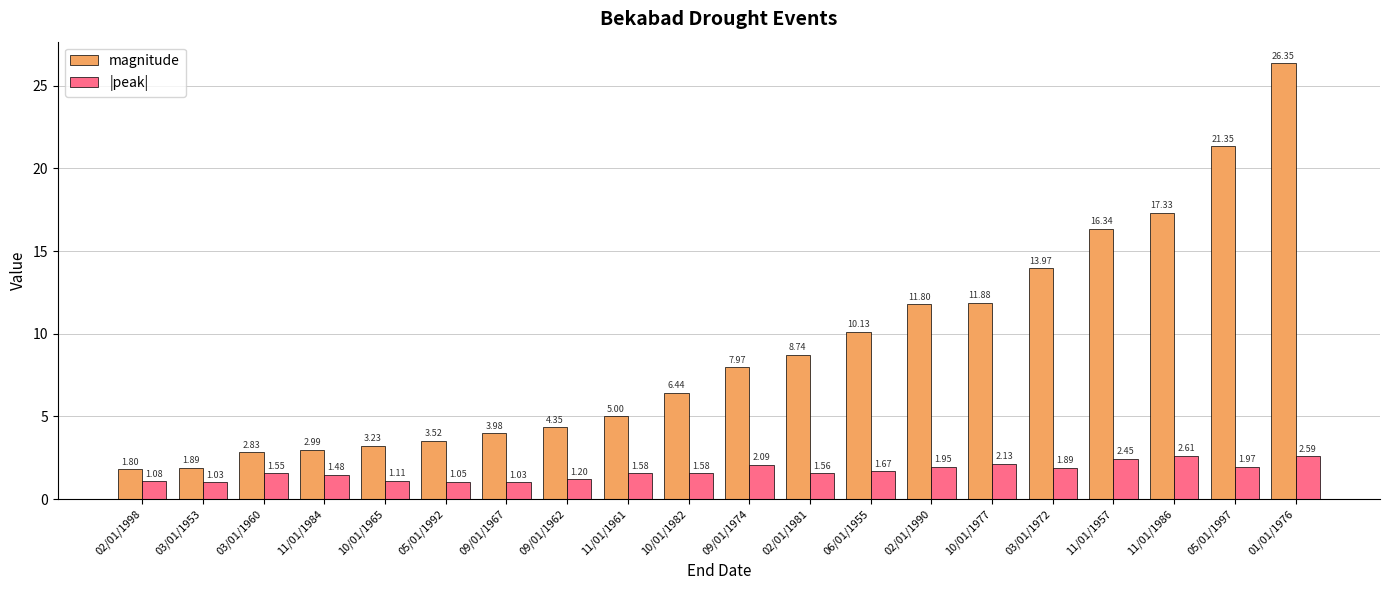

What is the label of the 9th bar from the left?

11/01/1961